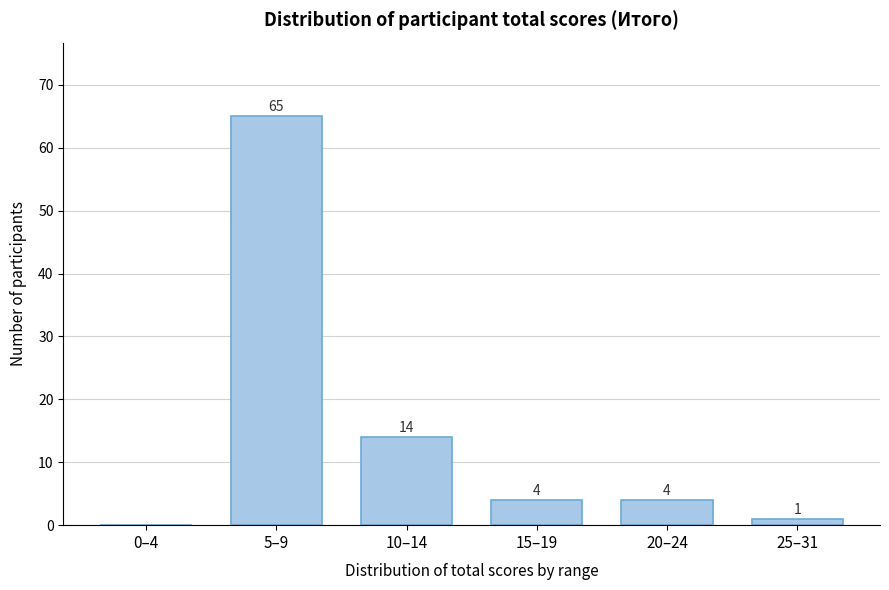

Reading left to right, list all the values displayed in this chart.

0–4=0	5–9=65	10–14=14	15–19=4	20–24=4	25–31=1